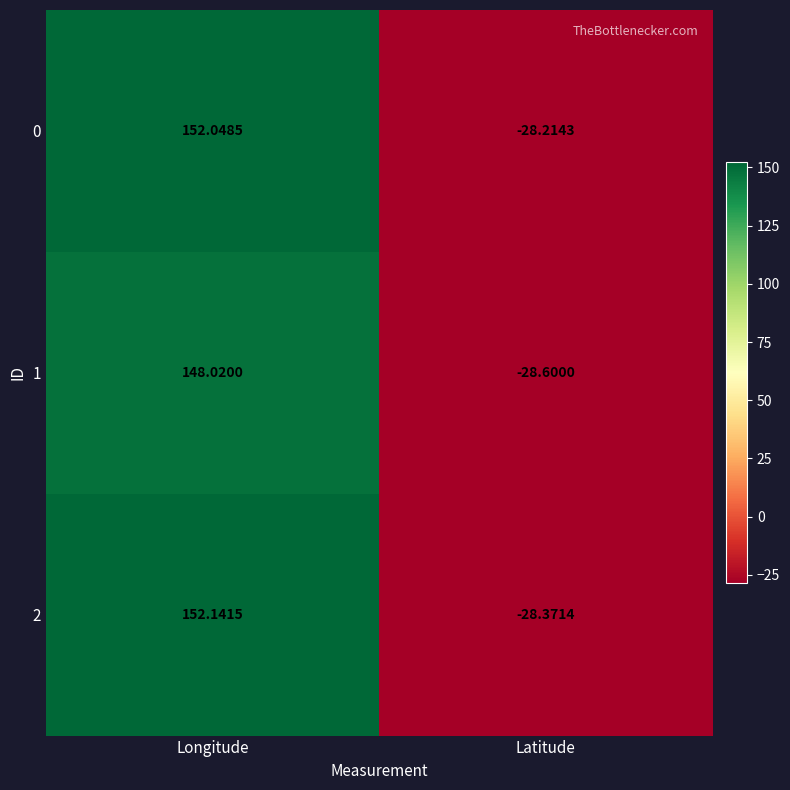

At which category is the sum across all series the highest?

Longitude